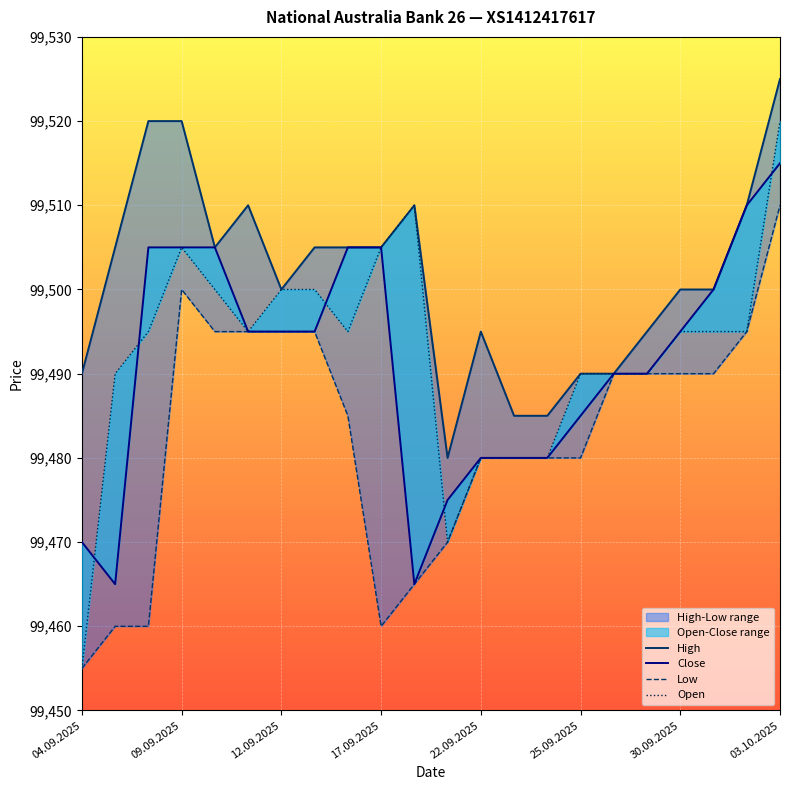

What are all the series names shown in the legend?

High, Close, Low, Open